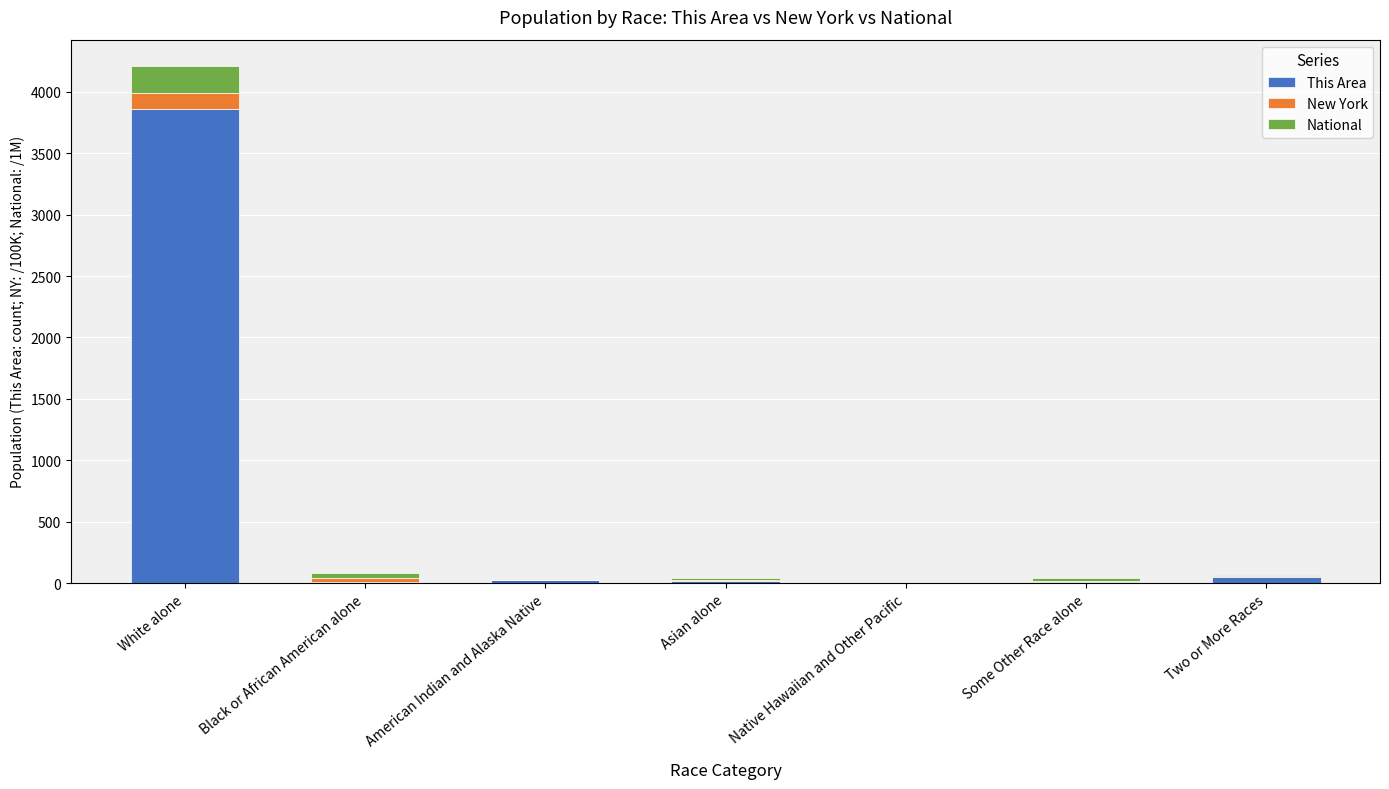

At which category is the sum across all series the highest?

White alone